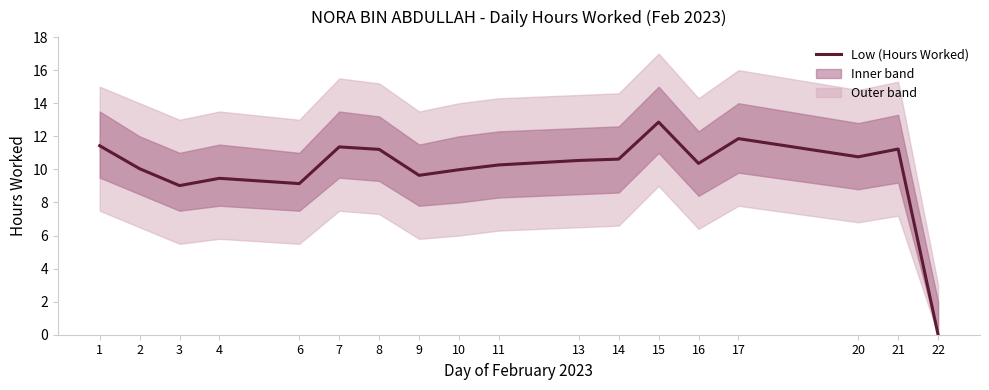

True or false: the data shows 10.5 at 13.

True